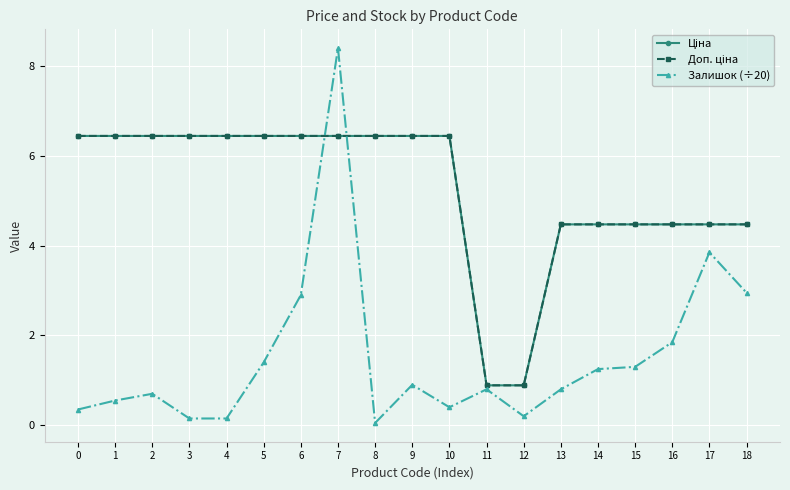

Does the chart display data point markers on the line(s)?

Yes